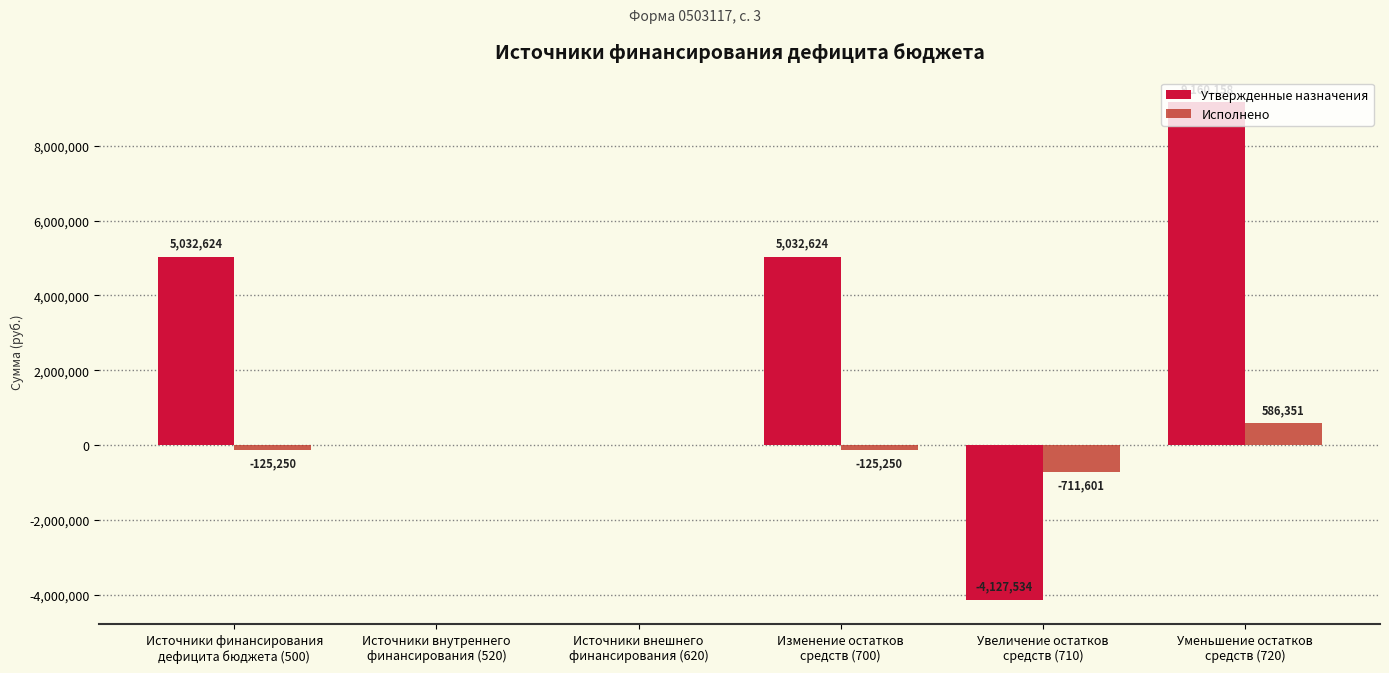

Which category has the highest value in the Исполнено series?

Уменьшение остатков
средств (720)